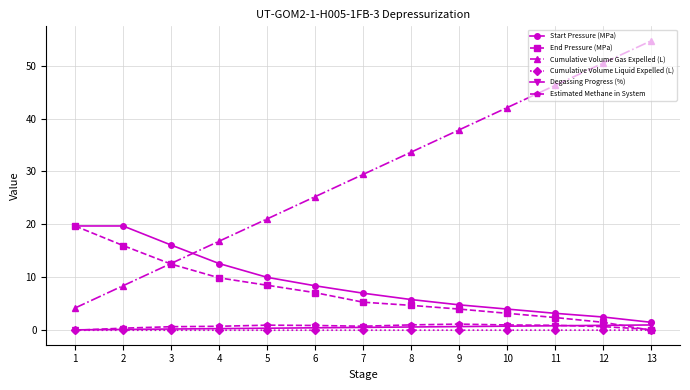

What is the total value across all series at 9?

48.5